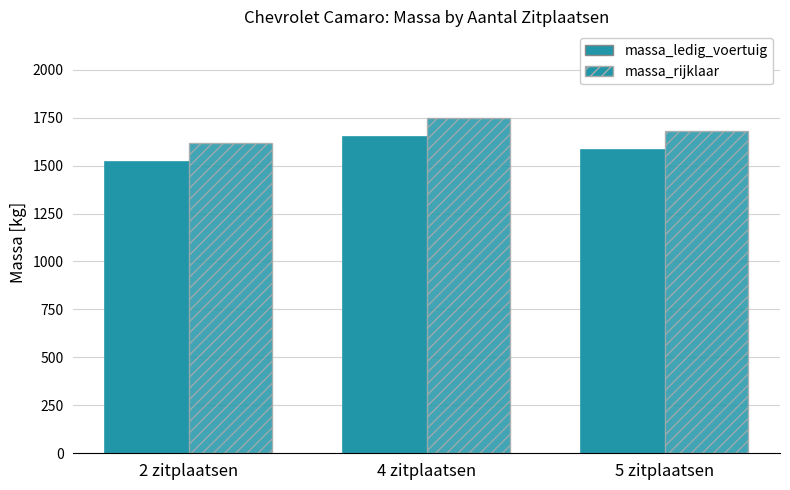

At how many categories does at least one series exceed 1629?

2